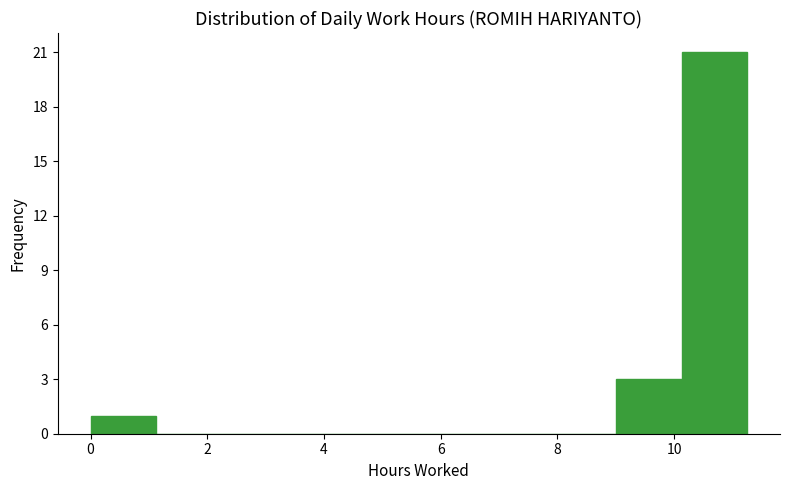

Reading left to right, transcribe this chart: for each bar, give the range it covers on the x-axis and its height. Neither the bar edges nor the heights are printed on the chart, so give them approximately, as read against the axes.

0.0 to 1.2: 1
1.2 to 2.2: 0
2.2 to 3.4: 0
3.4 to 4.6: 0
4.6 to 5.6: 0
5.6 to 6.8: 0
6.8 to 7.8: 0
7.8 to 9.0: 0
9.0 to 10.2: 3
10.2 to 11.2: 21